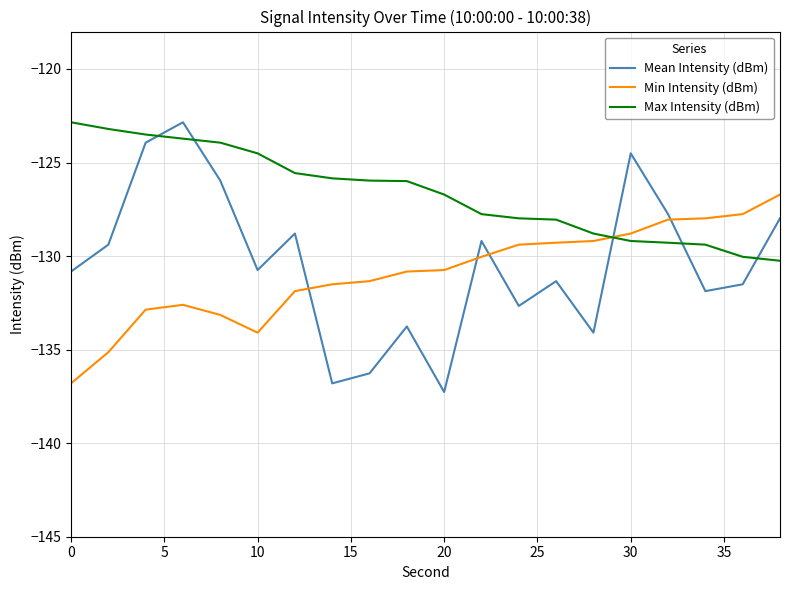

What is the smallest value displayed?

-137.3